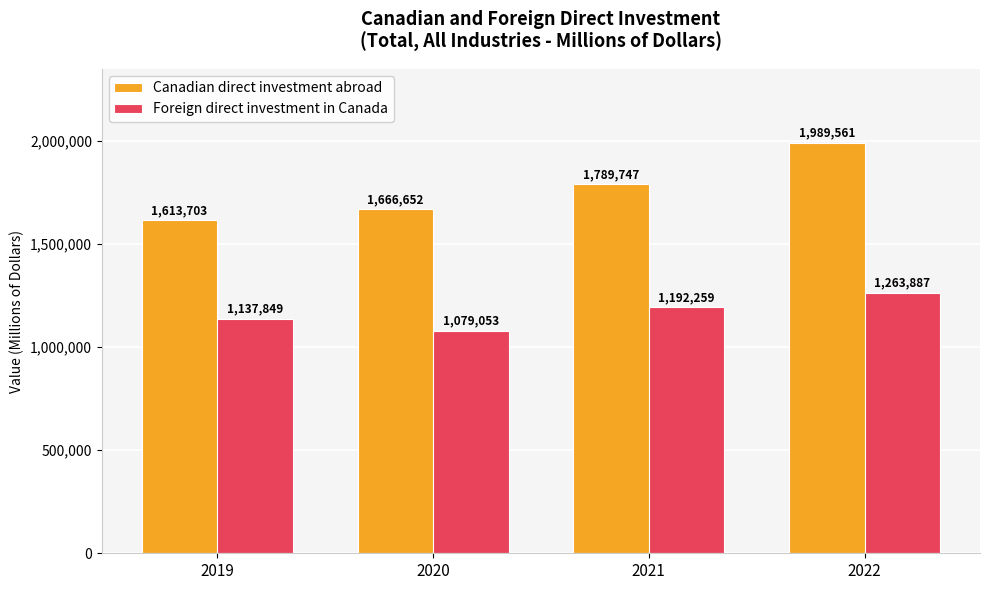

Reading left to right, list all the values displayed in this chart.

Canadian direct investment abroad: 2019=1613703	2020=1666652	2021=1789747	2022=1989561
Foreign direct investment in Canada: 2019=1137849	2020=1079053	2021=1192259	2022=1263887